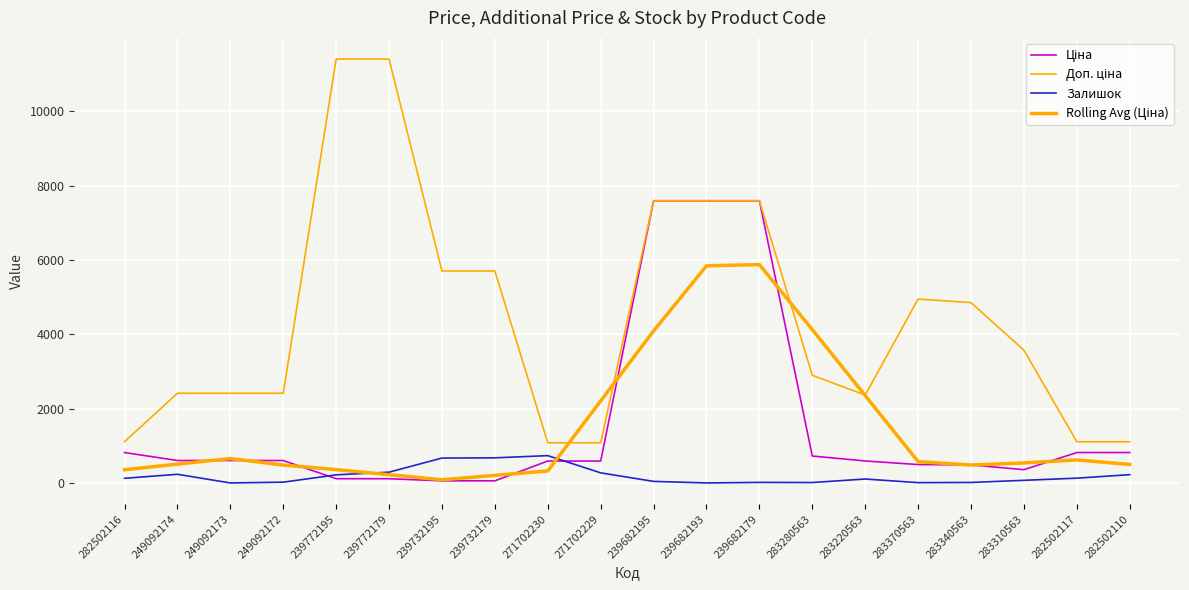

Is it true that Залишок equals 42.0 at 239682195?

True